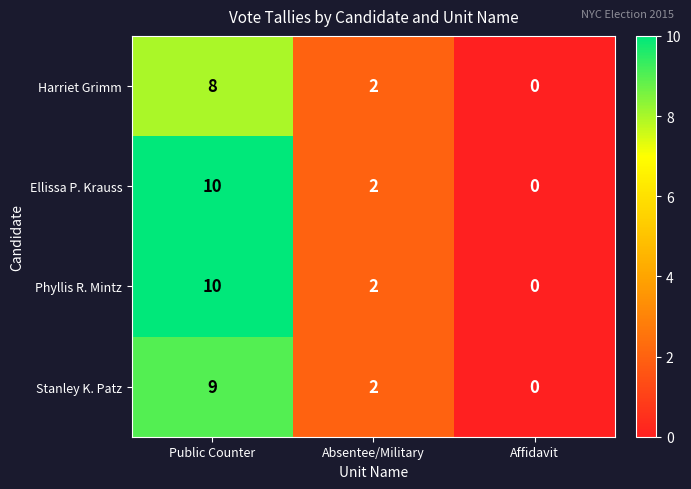

Reading left to right, list all the values displayed in this chart.

Harriet Grimm: 8	2	0
Ellissa P. Krauss: 10	2	0
Phyllis R. Mintz: 10	2	0
Stanley K. Patz: 9	2	0